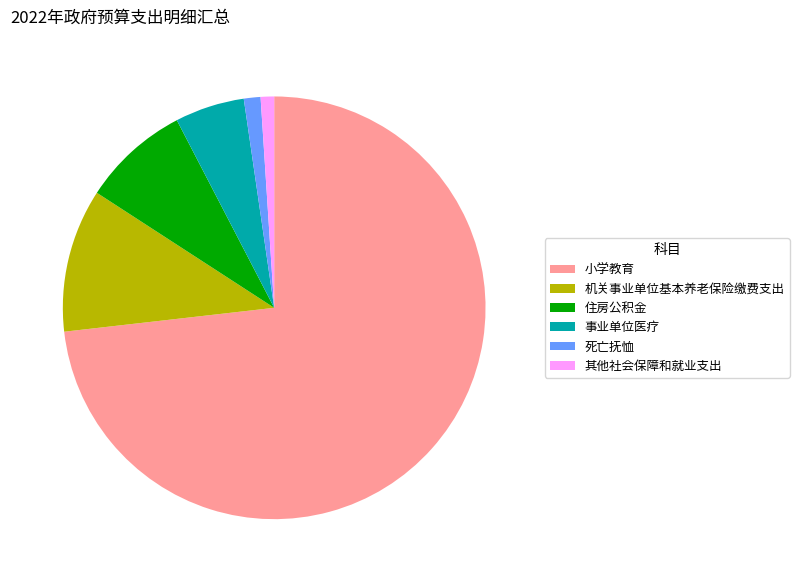

Approximately how many times larger is the value at 住房公积金 compared to 其他社会保障和就业支出?

8.0